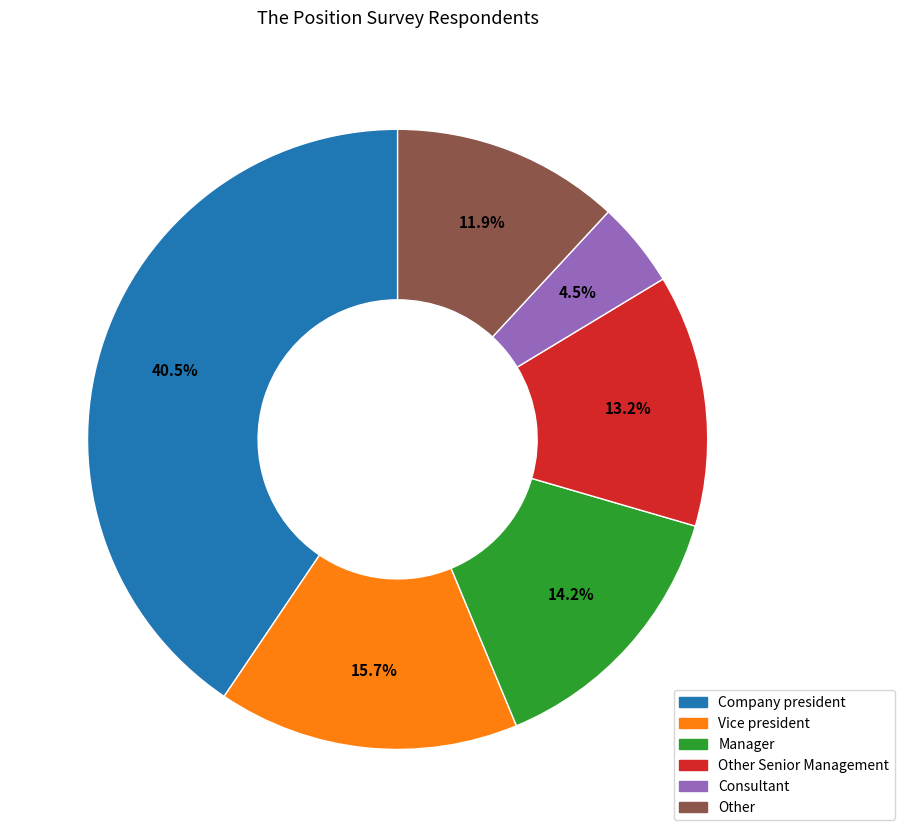

Is there a majority slice in this chart?

No